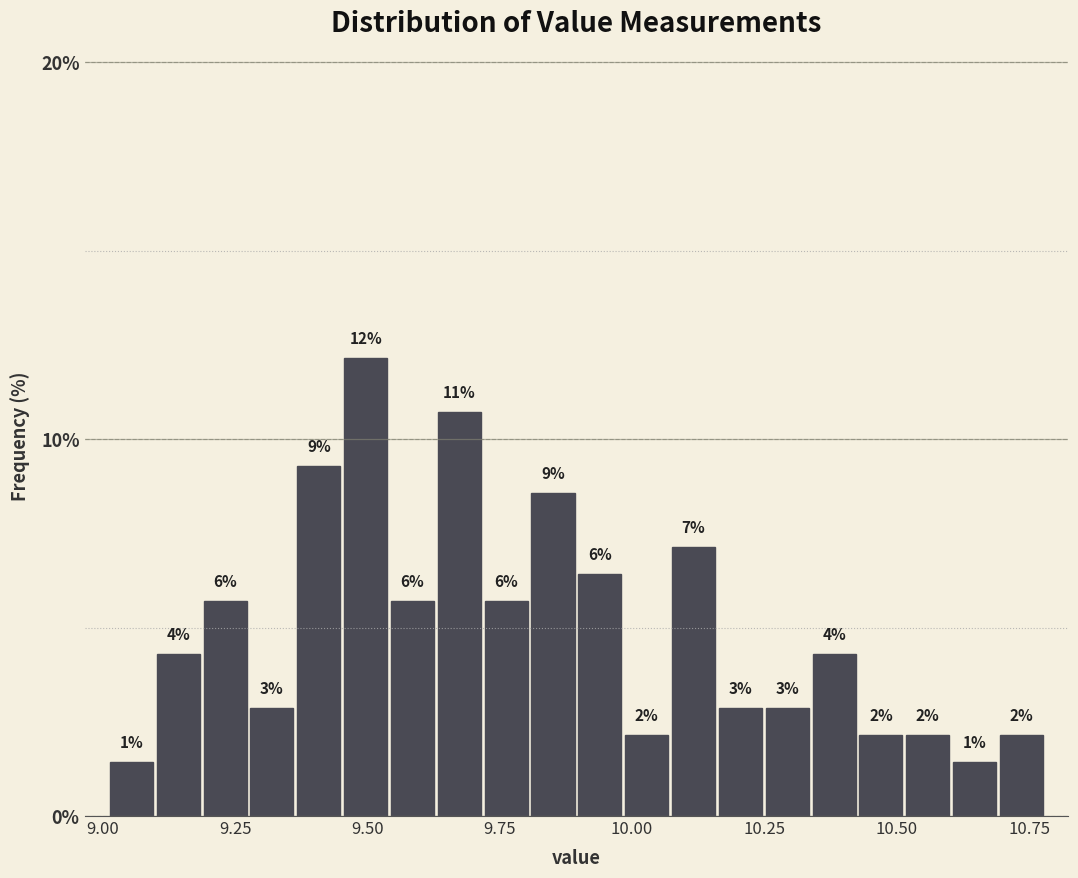

Around what value on the x-axis is the tallest bar? Give the approximate position of its centre, as read against the axis.

9.50